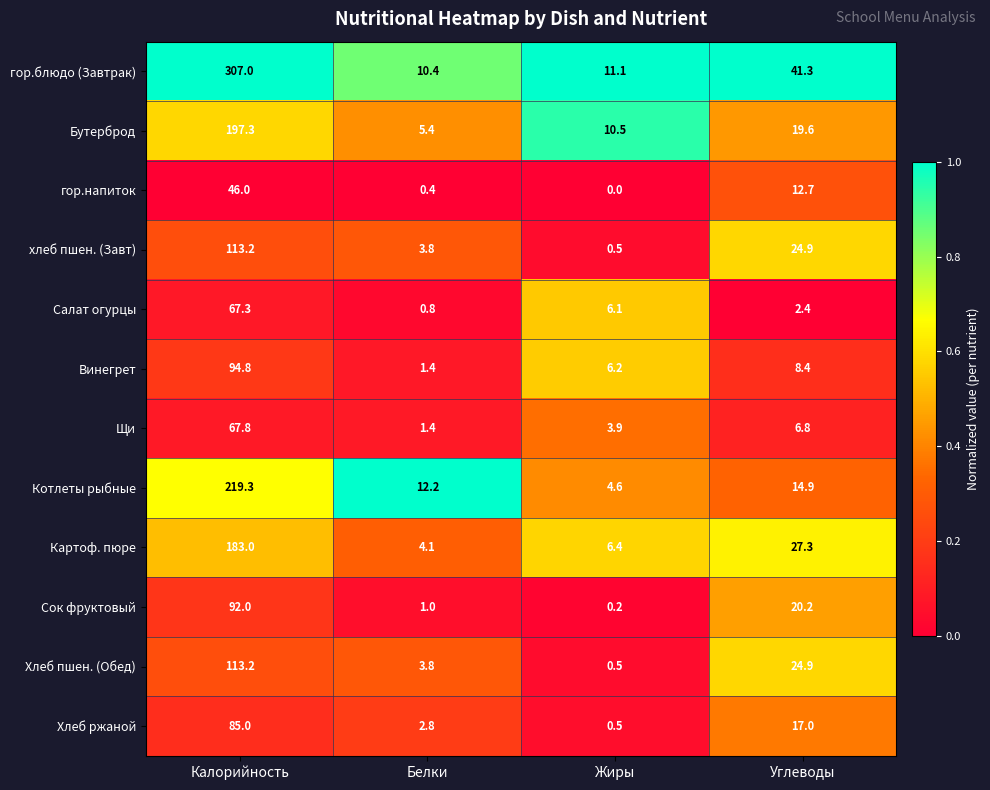

Rank the categories by Картоф. пюре value from highest to lowest.

Калорийность, Углеводы, Жиры, Белки